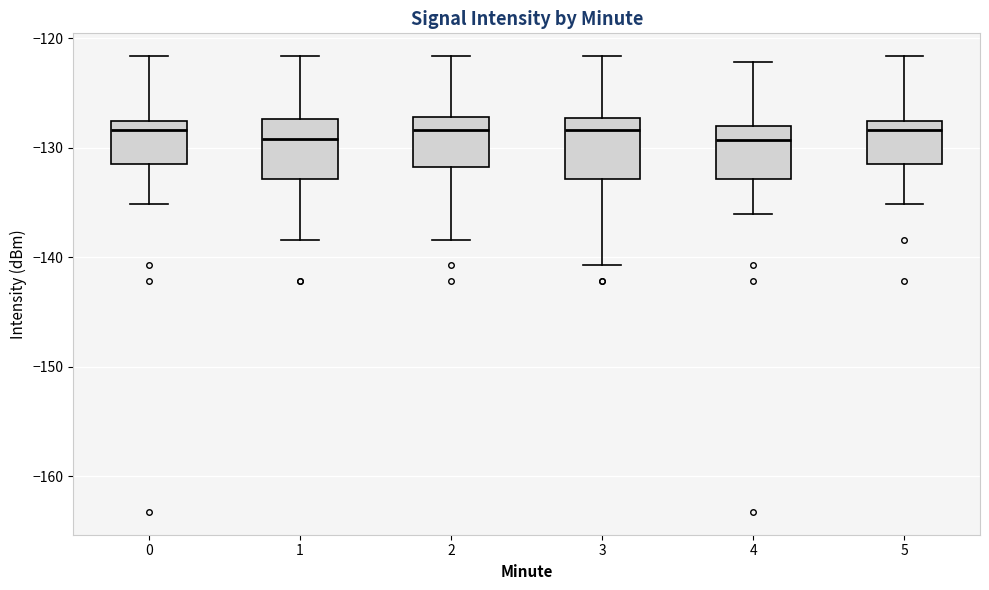

Where is the upper edge of the box at x = 5 on the y-axis? The values are not printed on the chart, so give them approximately, as read against the axis.

-128